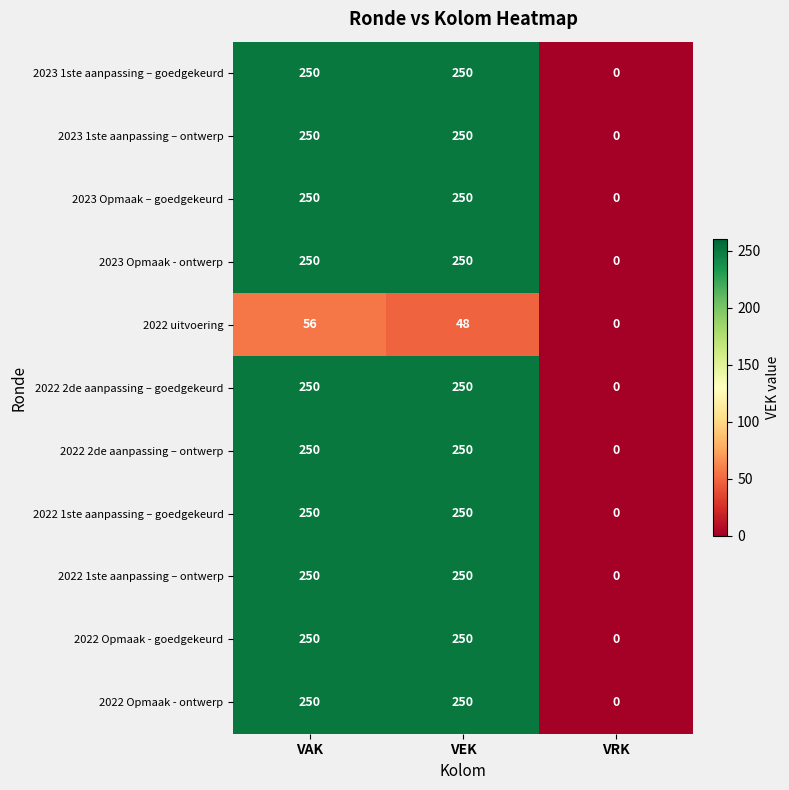

Is it true that 2022 Opmaak - ontwerp equals 250 at VEK?

True